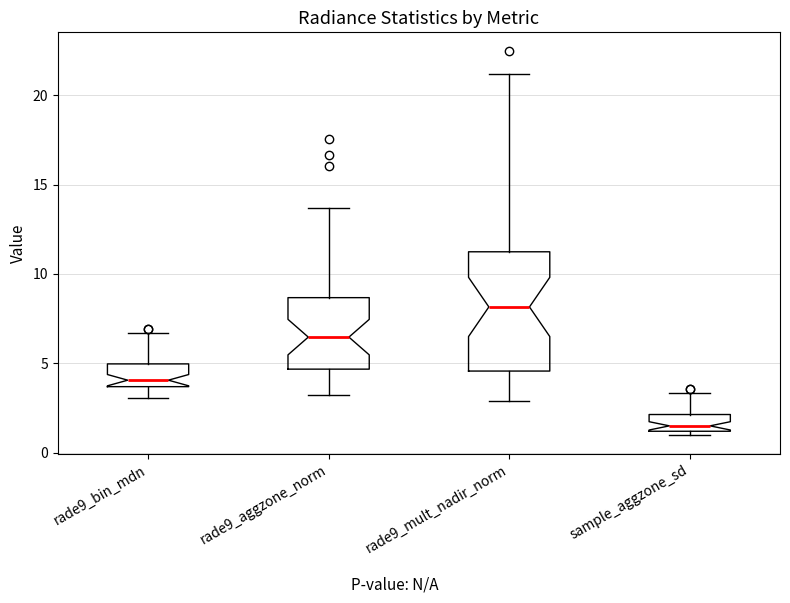

Where is the lower edge of the box for rade9_aggzone_norm on the y-axis? The values are not printed on the chart, so give them approximately, as read against the axis.

4.5